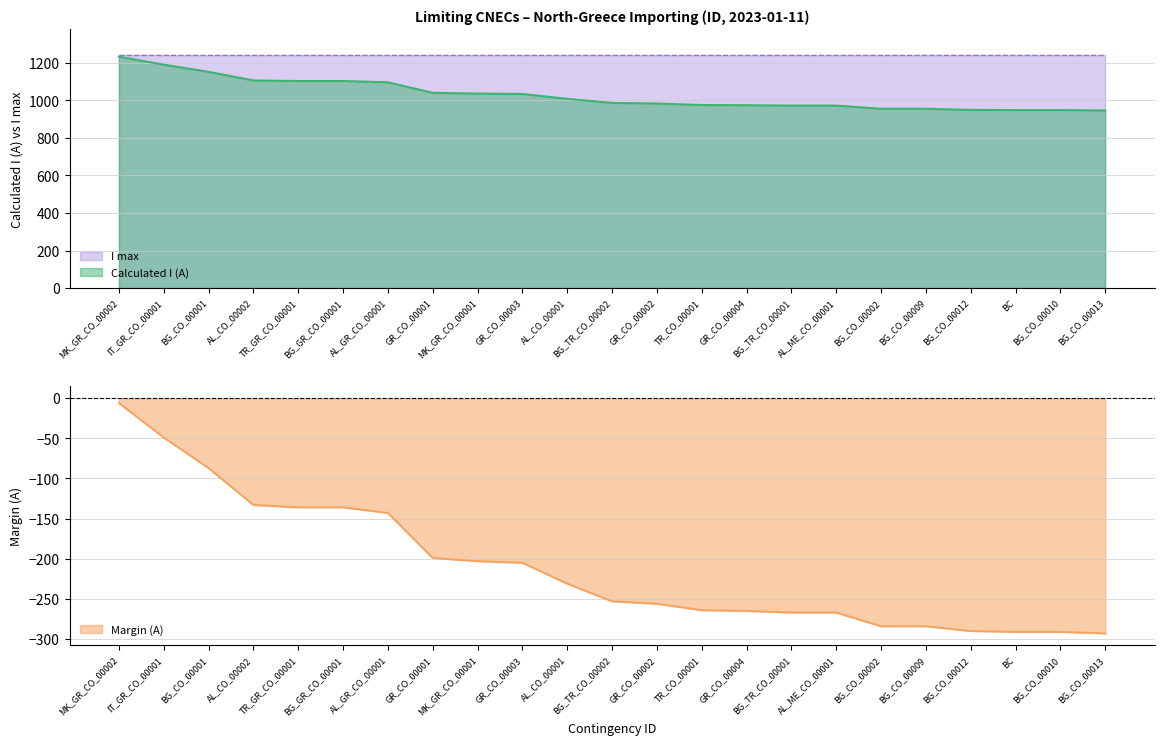

The Calculated I (A) series shows -136 at TR_GR_CO_00001. True or false?

True